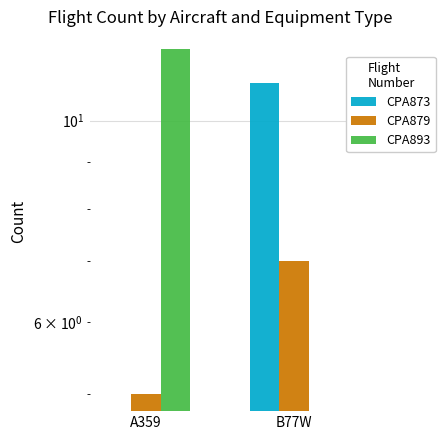

At which category does the chart reach its peak across all series?

A359